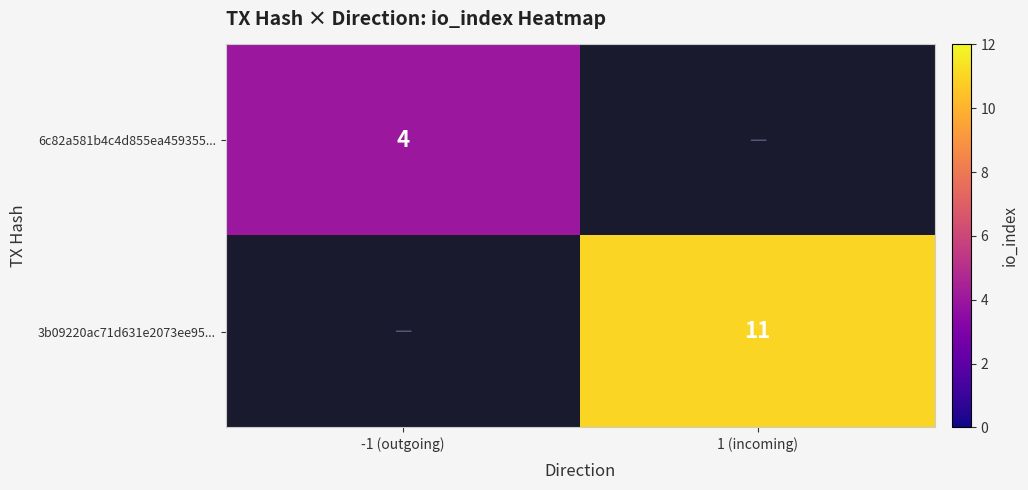

The 6c82a581b4c4d855ea459355... series shows 7 at -1 (outgoing). True or false?

False